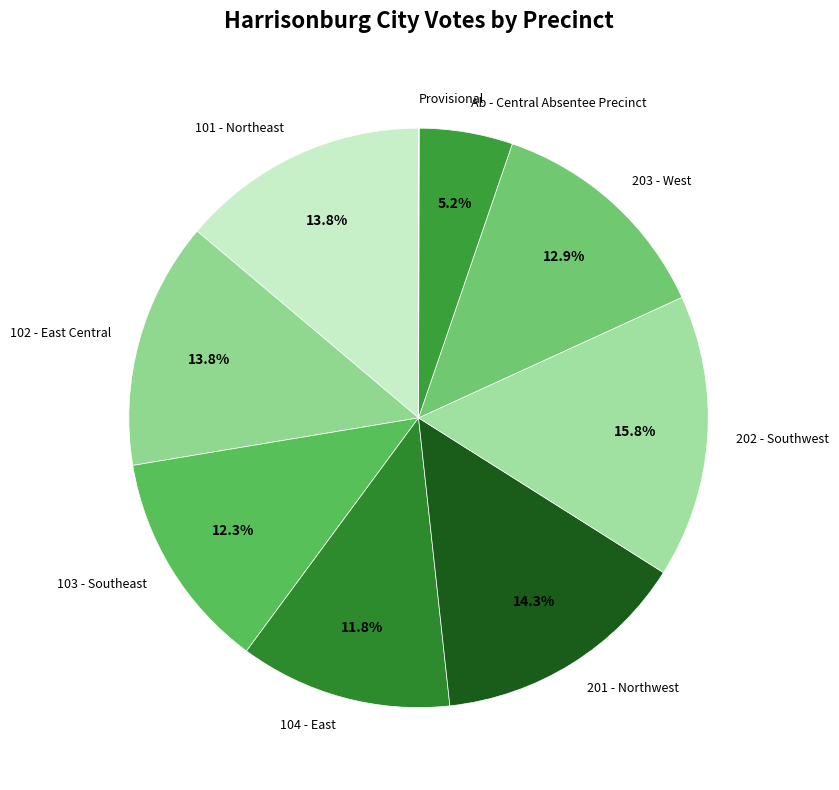

What is the total percentage of 202 - Southwest and 203 - West?

28.7%